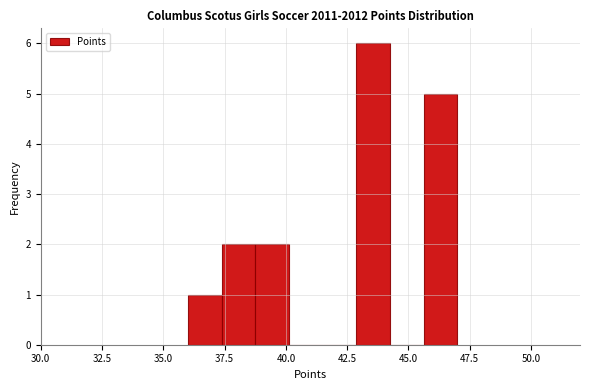

Read against the x-axis, roughly where is the centre of the tallest bar?

43.5